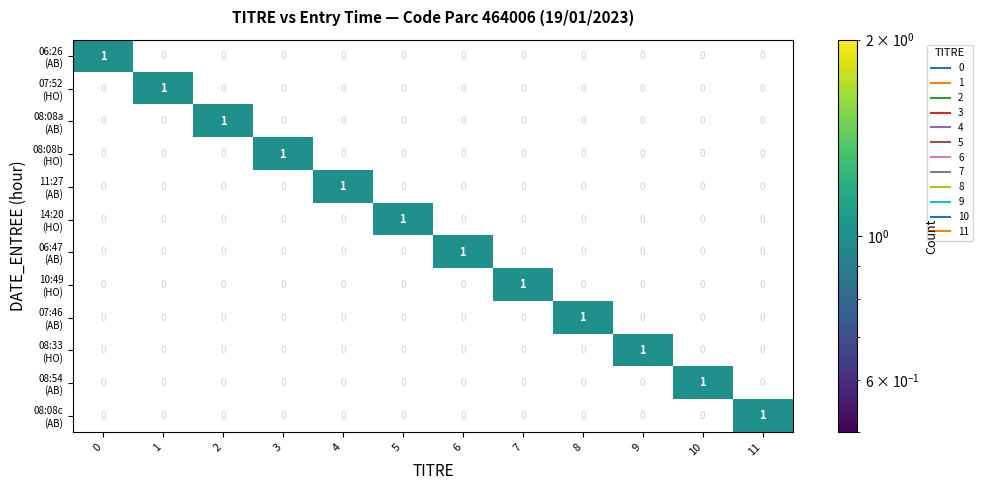

How many distinct data groups are displayed?

12